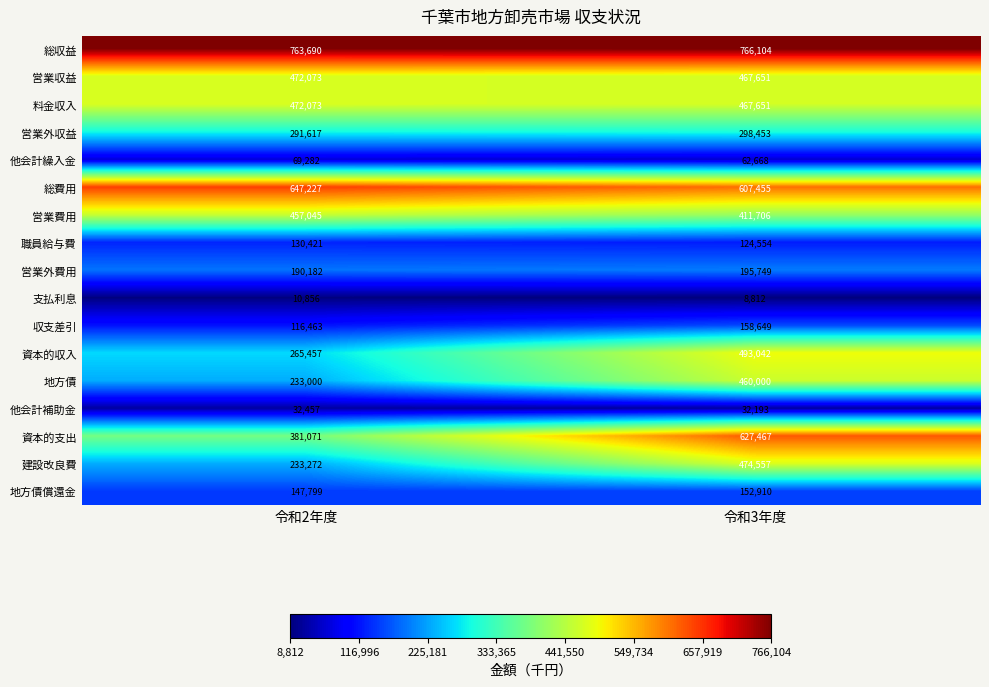

List the labels in order of 他会計補助金 value, largest first.

令和2年度, 令和3年度